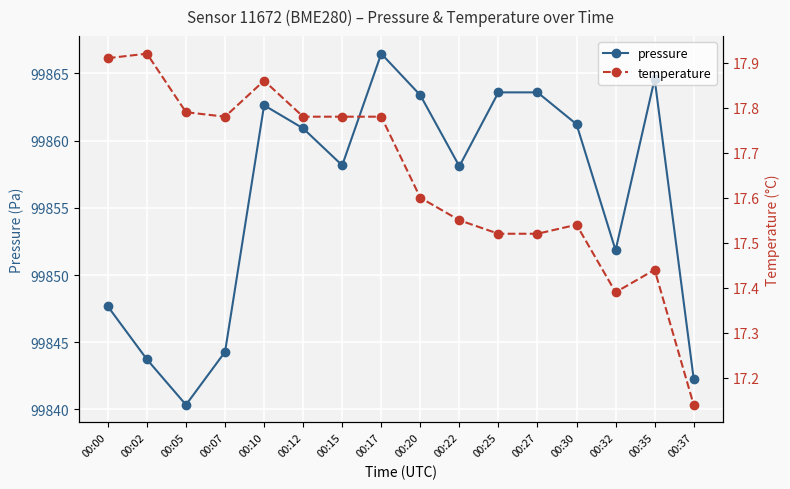

Between 00:17 and 00:30, which is larger?

00:17